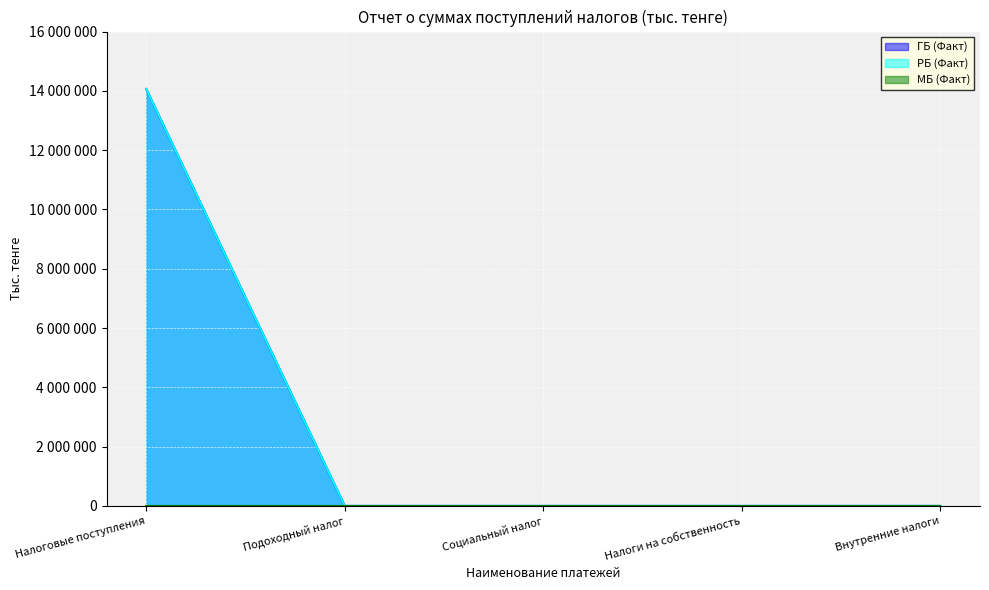

At which category does the chart reach its minimum across all series?

Подоходный налог